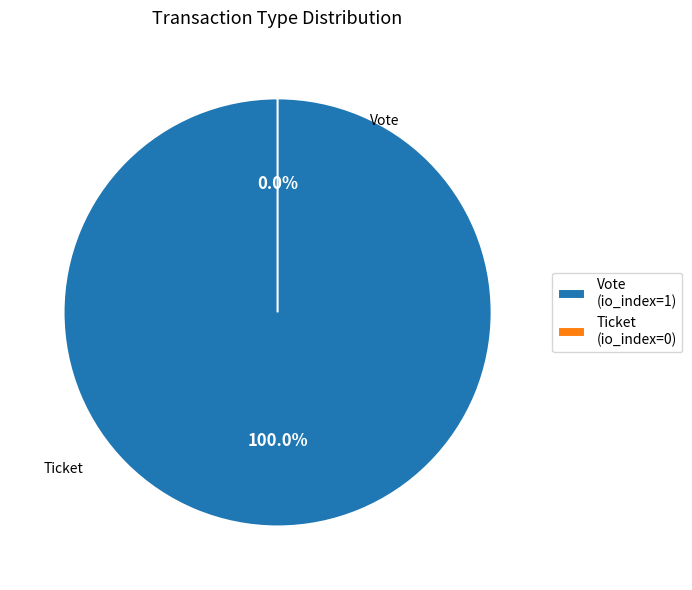

Which slice is the smallest?

Ticket